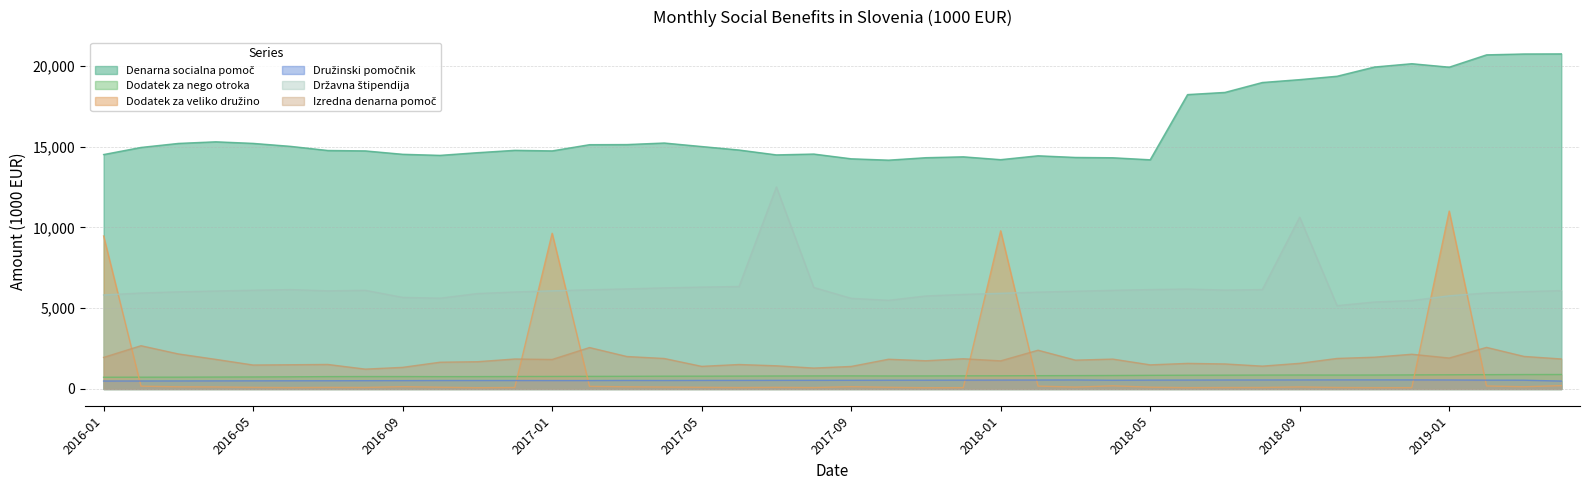

How many data points in Državna štipendija are above 6066?

20